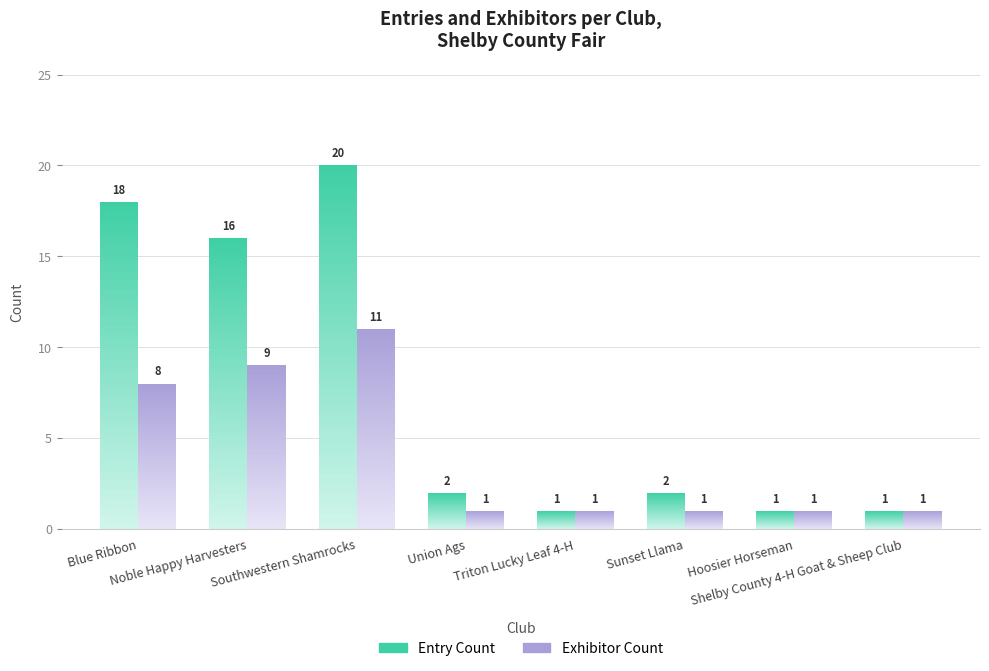

The Entry Count 2021 series shows 7 at Blue Ribbon. True or false?

False